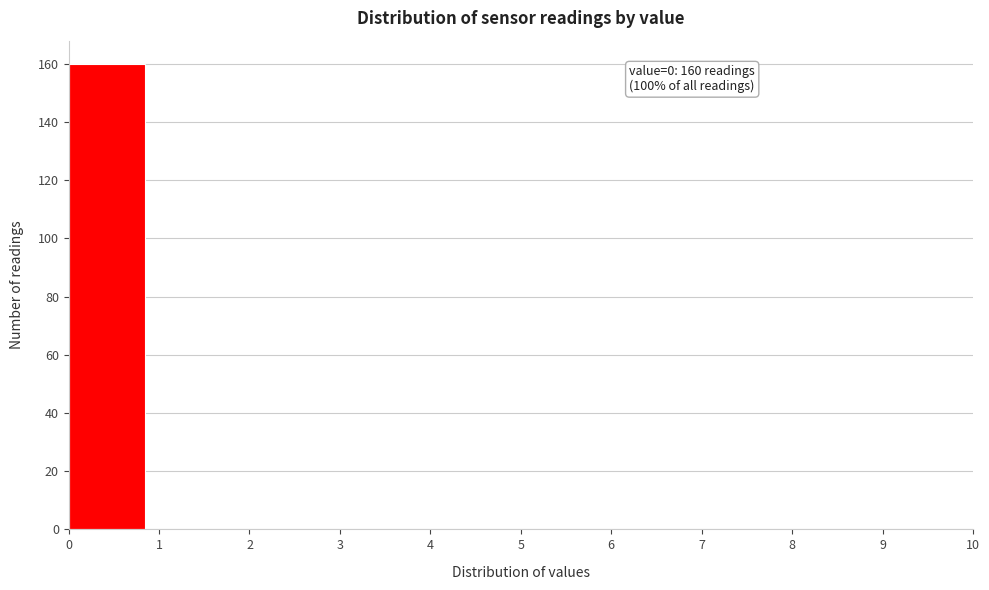

Over which range of the x-axis is the bar tallest?

0 to 1